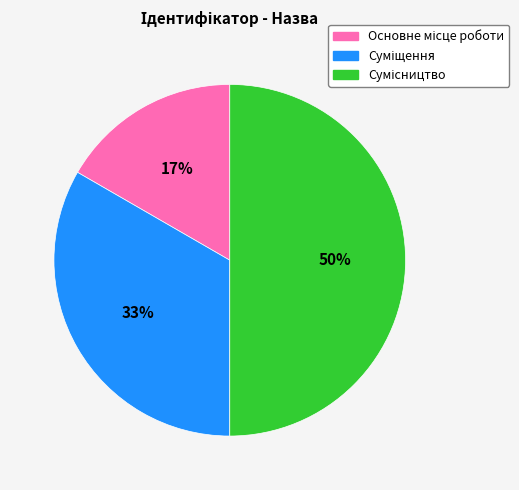

To the nearest percent, what is the average slice percentage?

33%